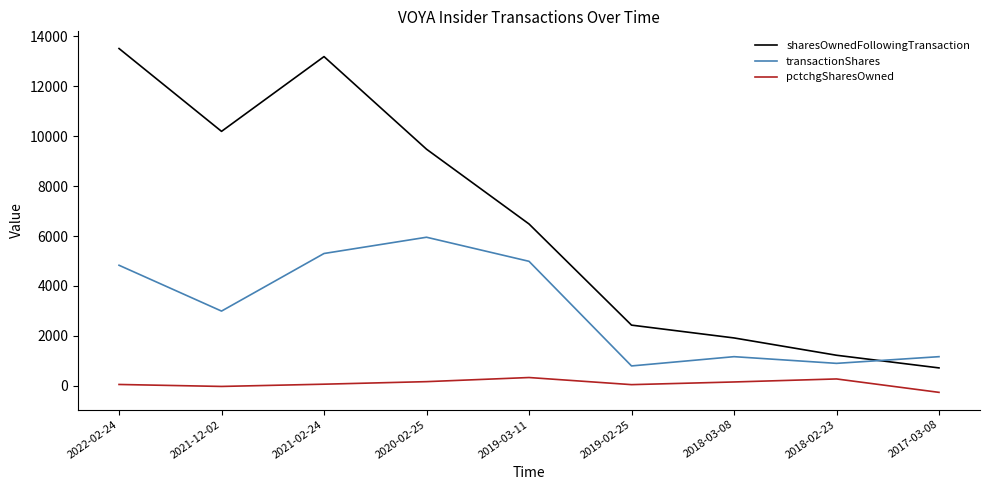

Rank the series by their average value, from highest to lowest.

sharesOwnedFollowingTransaction, transactionShares, pctchgSharesOwned